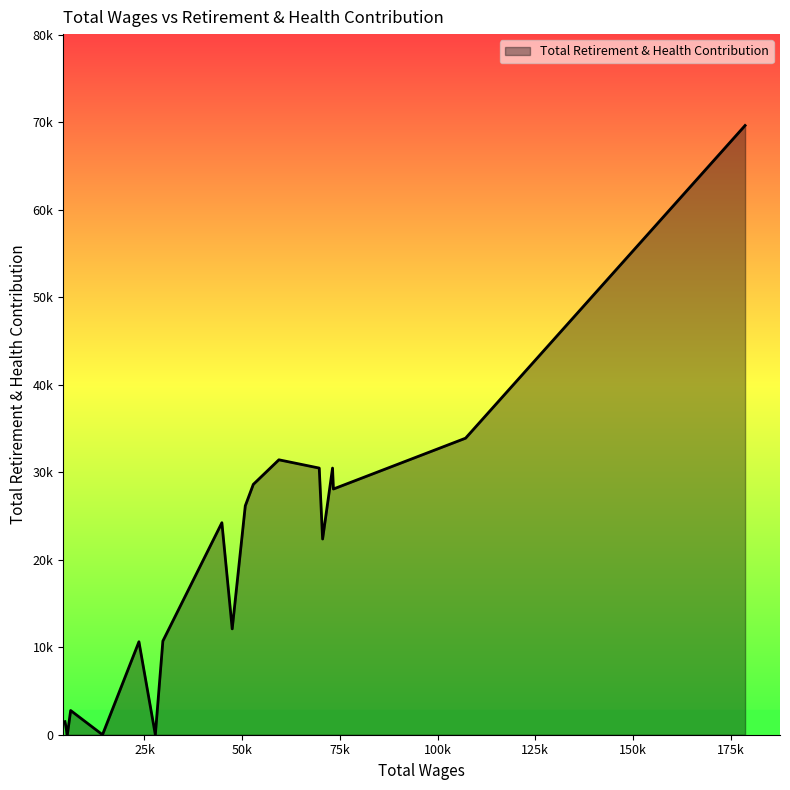

What is the difference between the maximum and second lowest values?

69615